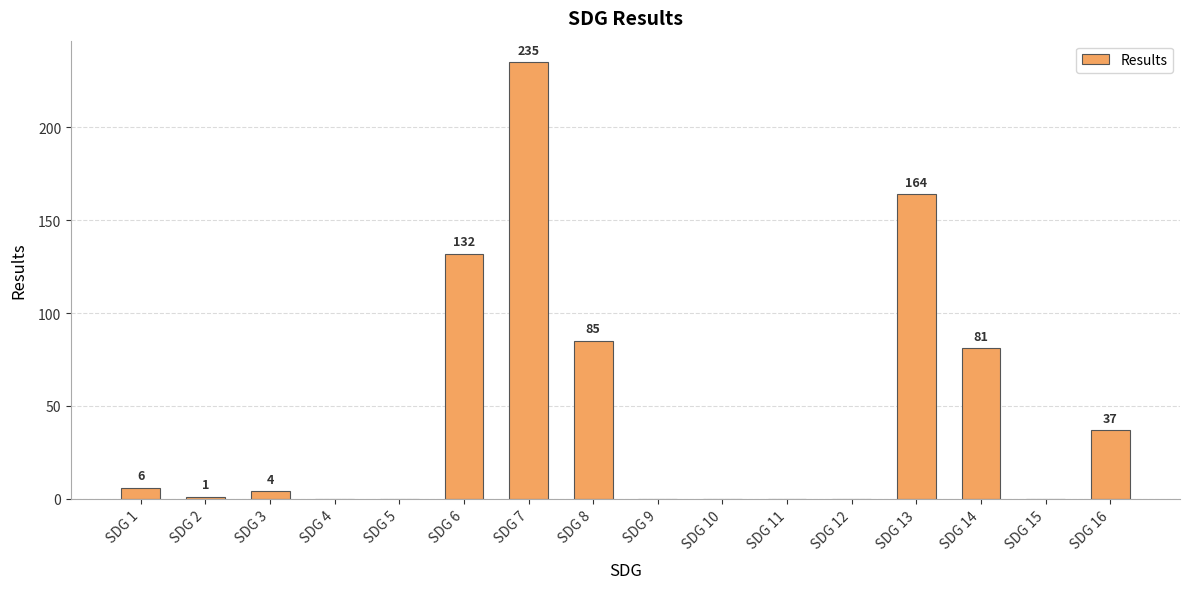

Where does the data first go above 4?

SDG 1